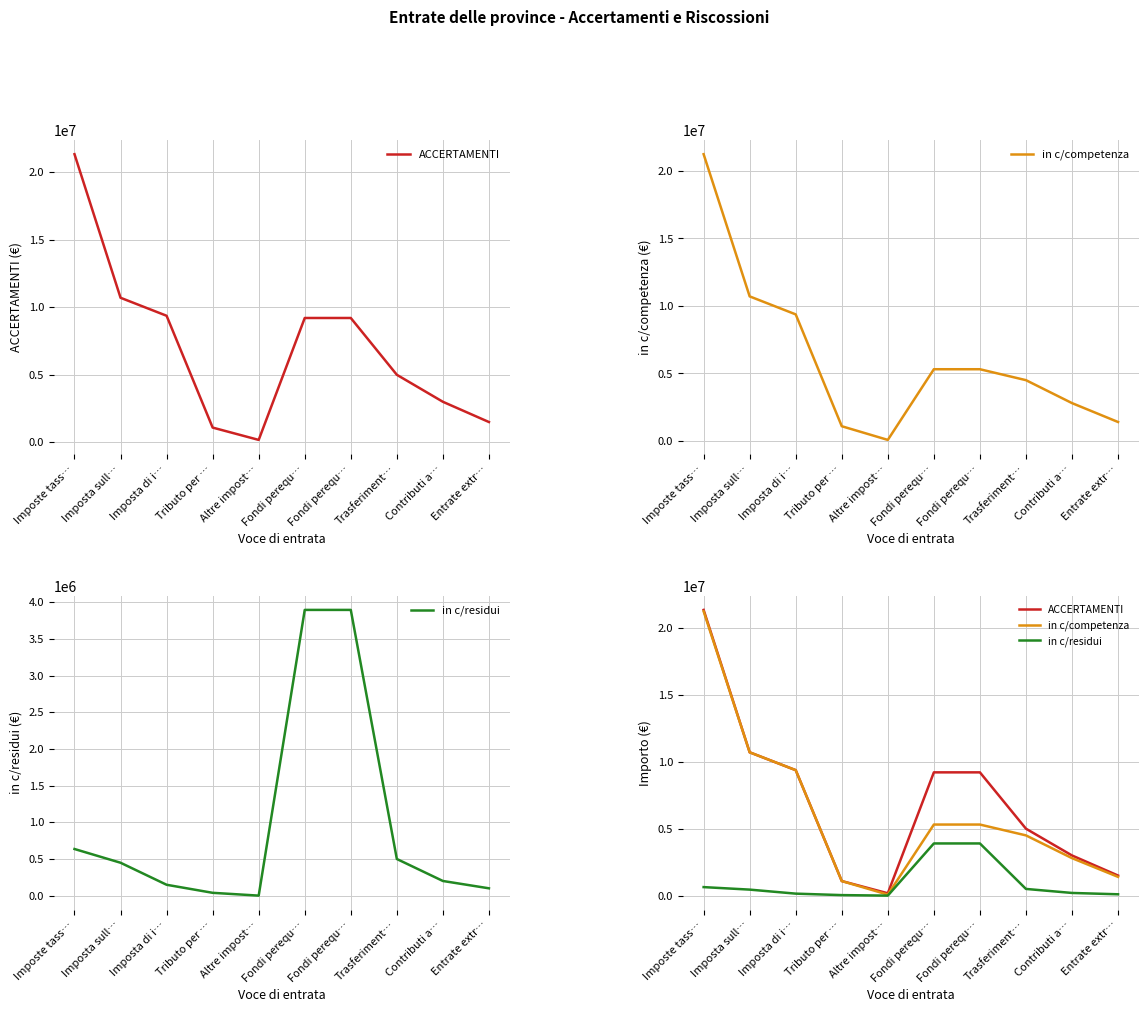

How many data points does each series have?

10